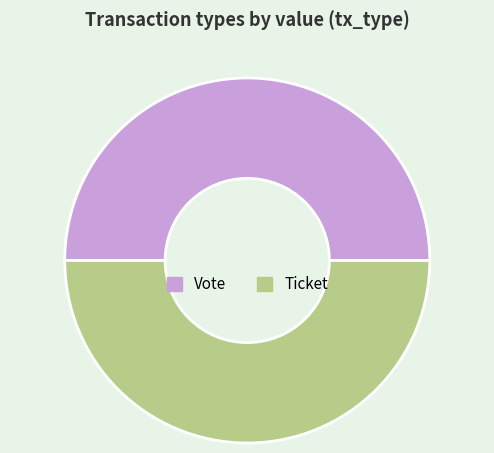

Count the number of slices in the pie.

2